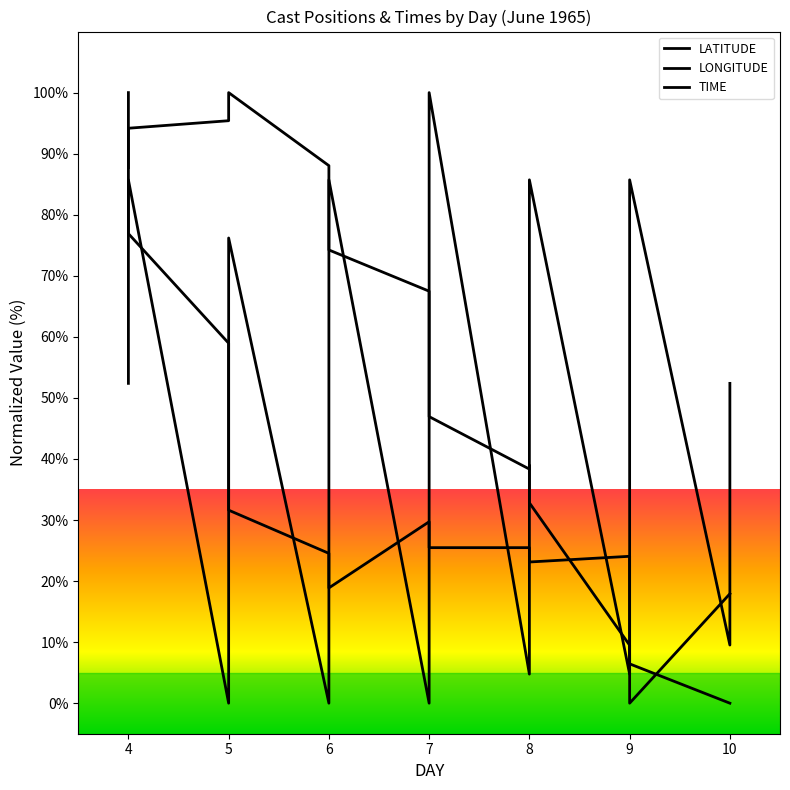

Is it true that LONGITUDE equals 56.4 at 6?

False